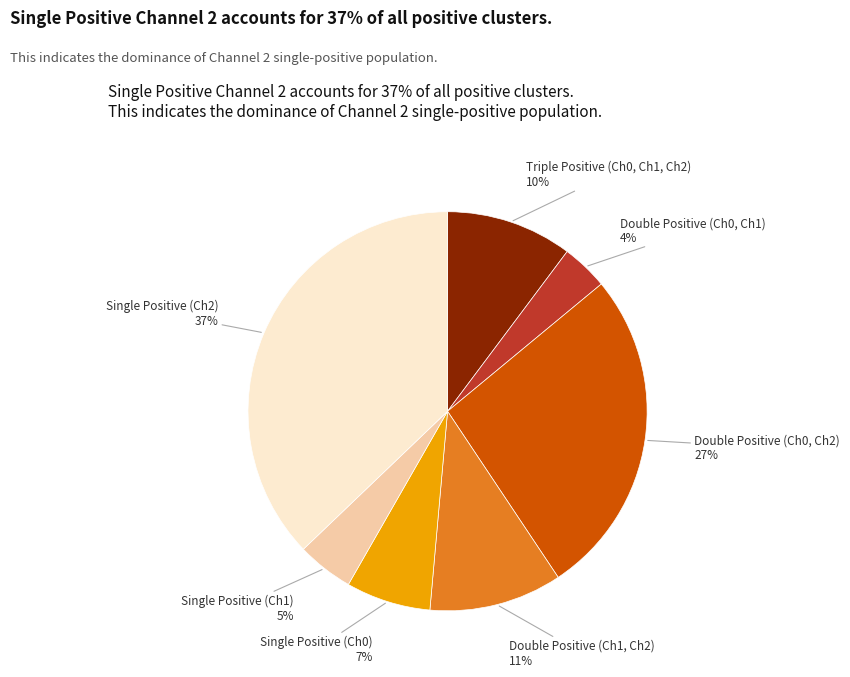

Is there a majority slice in this chart?

No